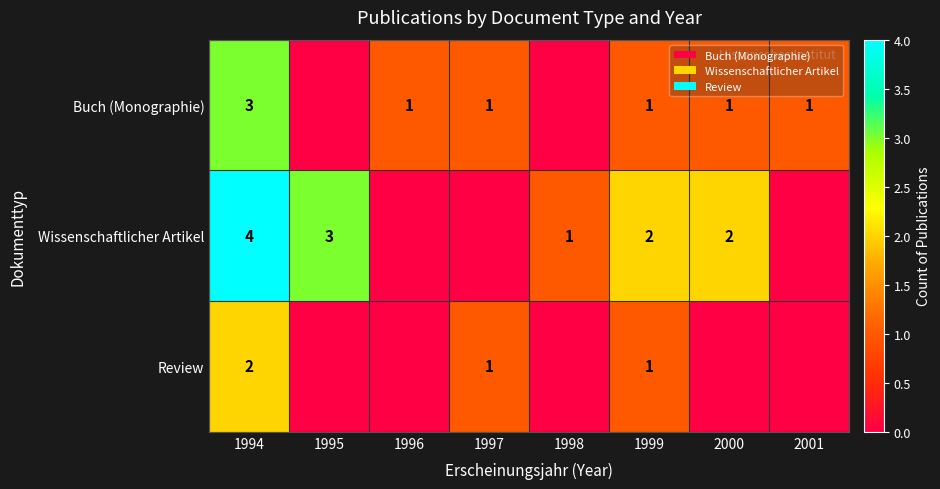

True or false: Wissenschaftlicher Artikel has a value of 2 at 2000.

True